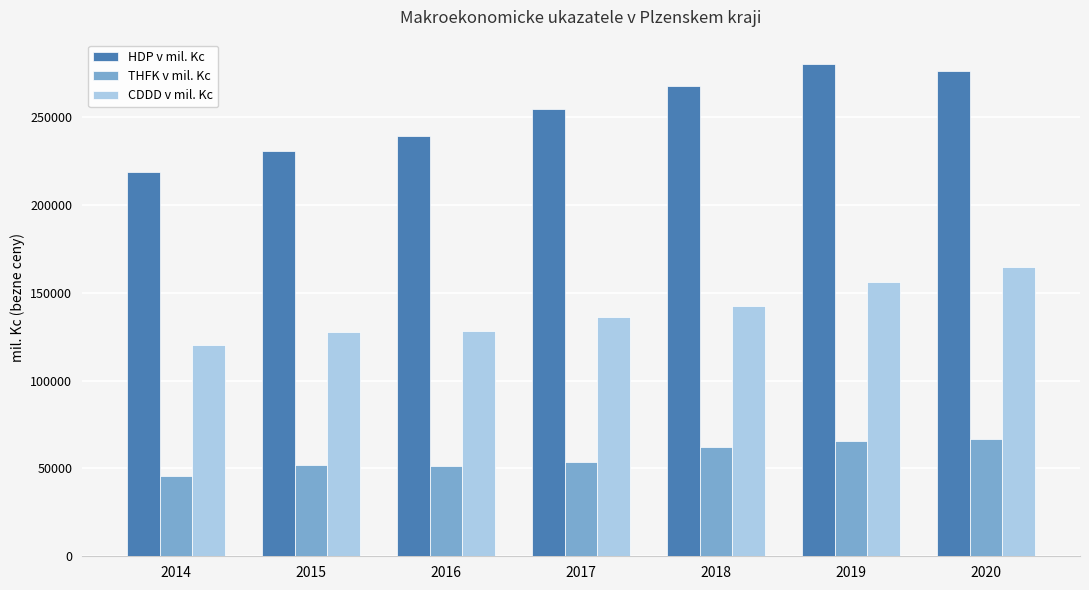

At 2016, list the series in order from largest to smallest.

HDP v mil. Kc, CDDD v mil. Kc, THFK v mil. Kc